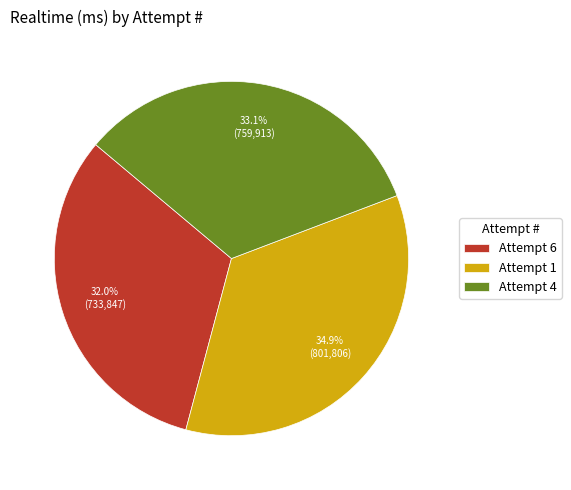

What is the ratio of the value at Attempt 4 to the value at Attempt 6?

1.0